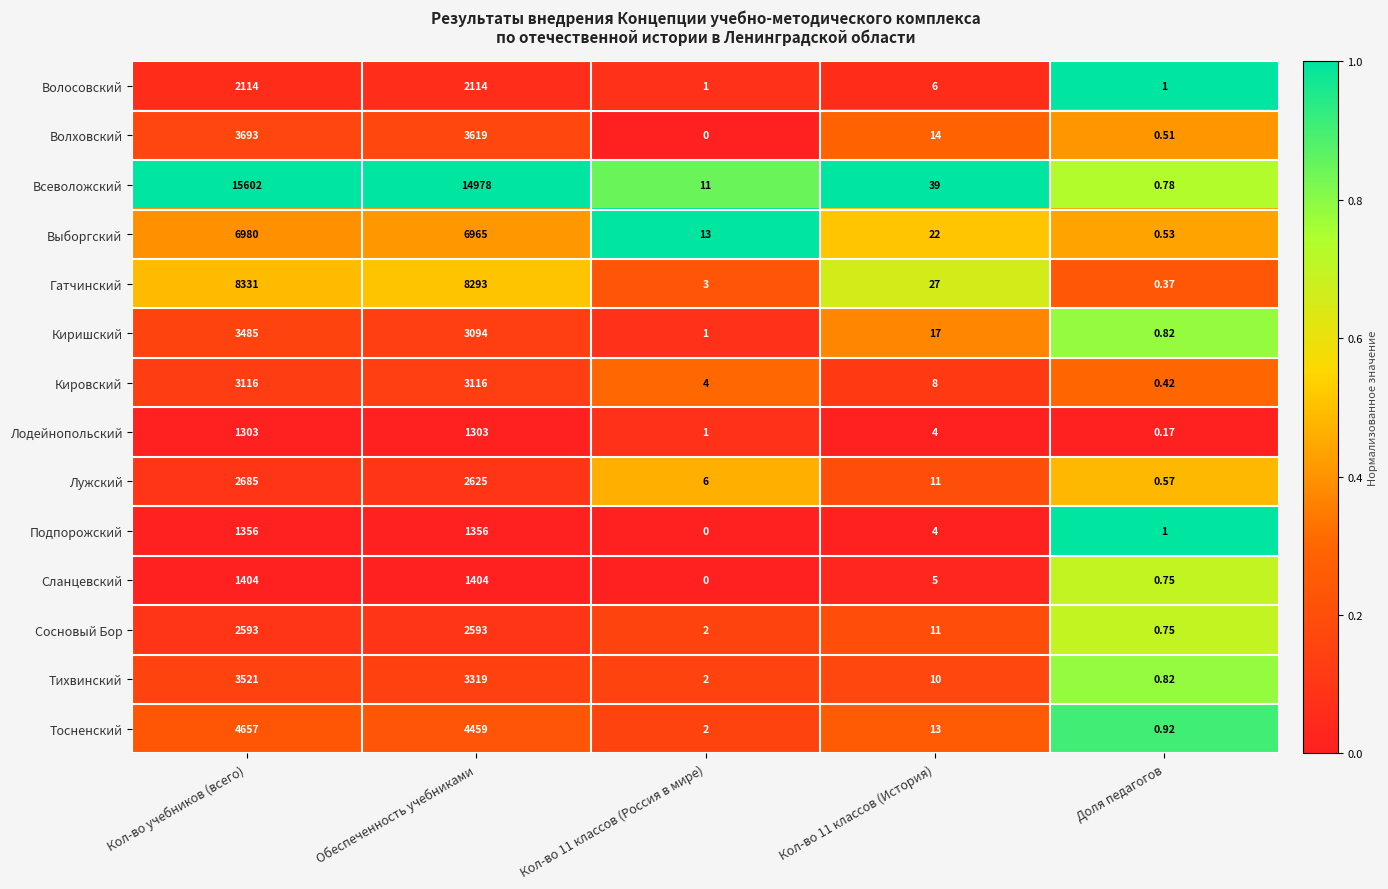

Which series has the widest spread of values?

Всеволожский